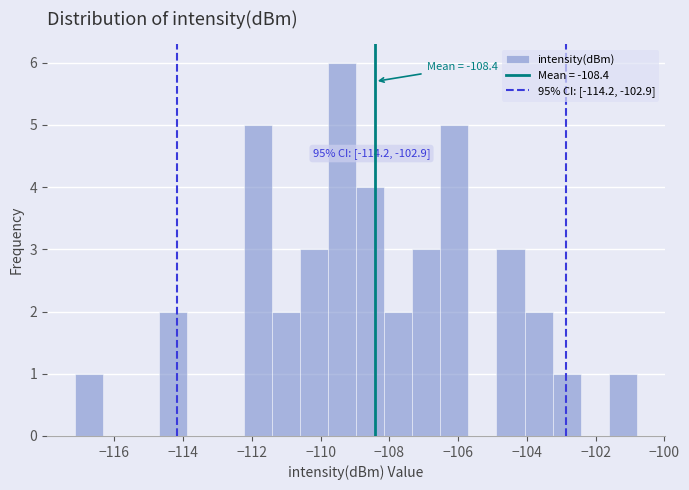

Which range on the x-axis has the tallest bar?

-109.8 to -109.0